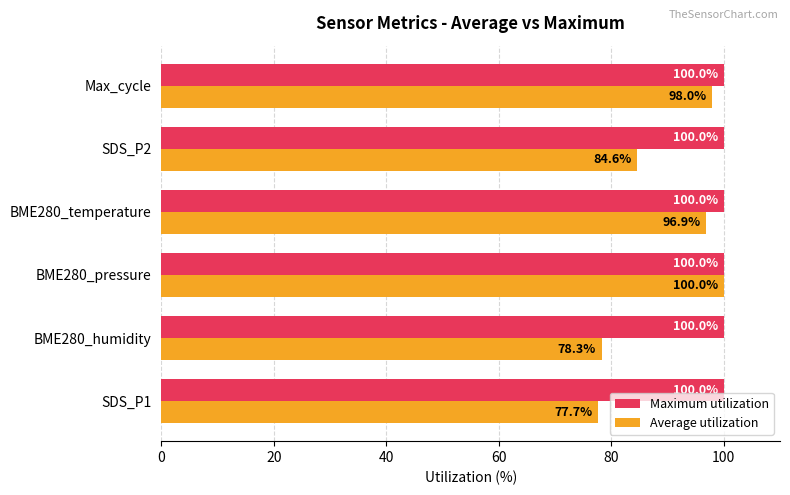

True or false: Average utilization has a value of 49.7 at BME280_humidity.

False